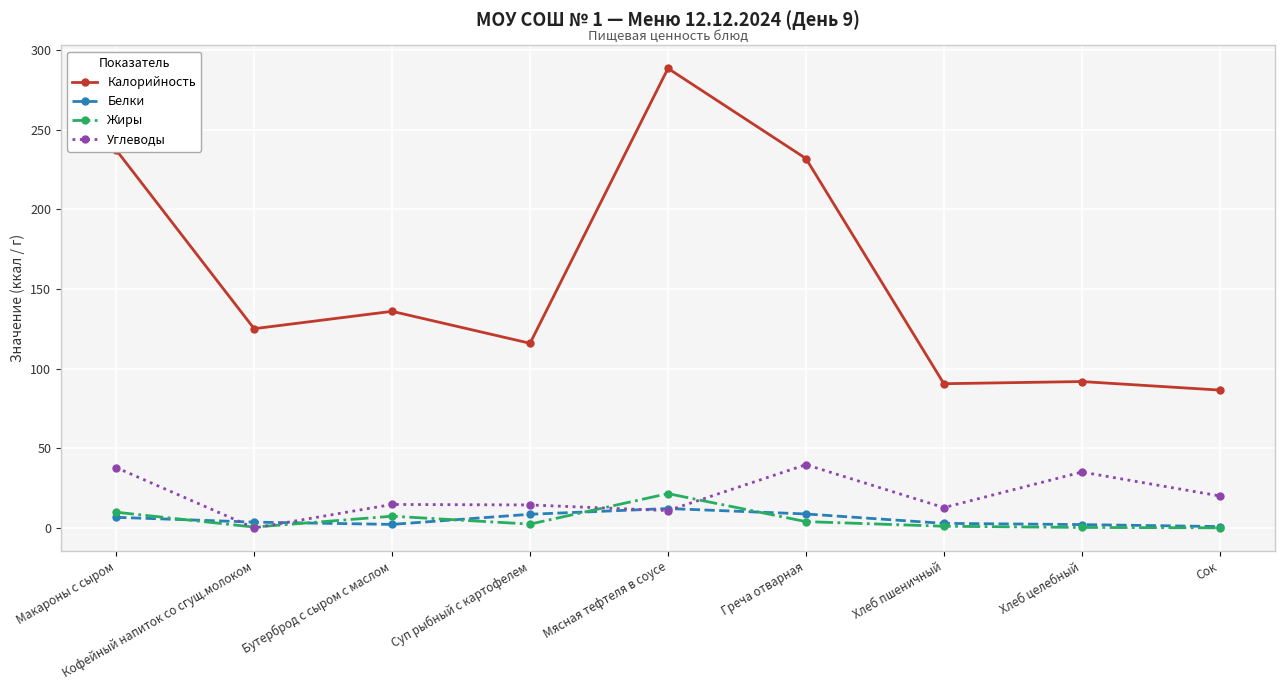

At how many categories does at least one series exceed 130?

4